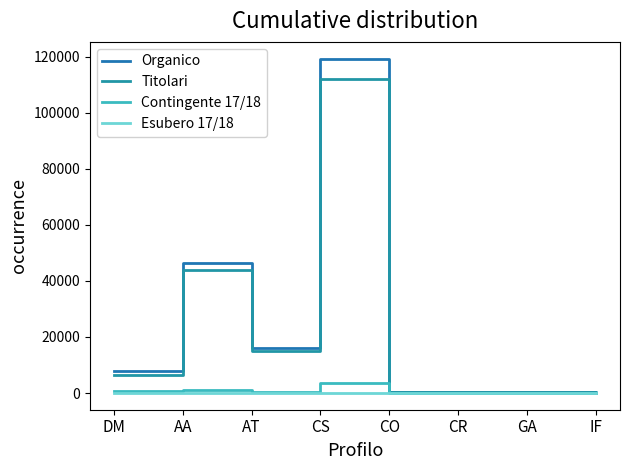

Where is the first local minimum for Esubero 17/18?

CS